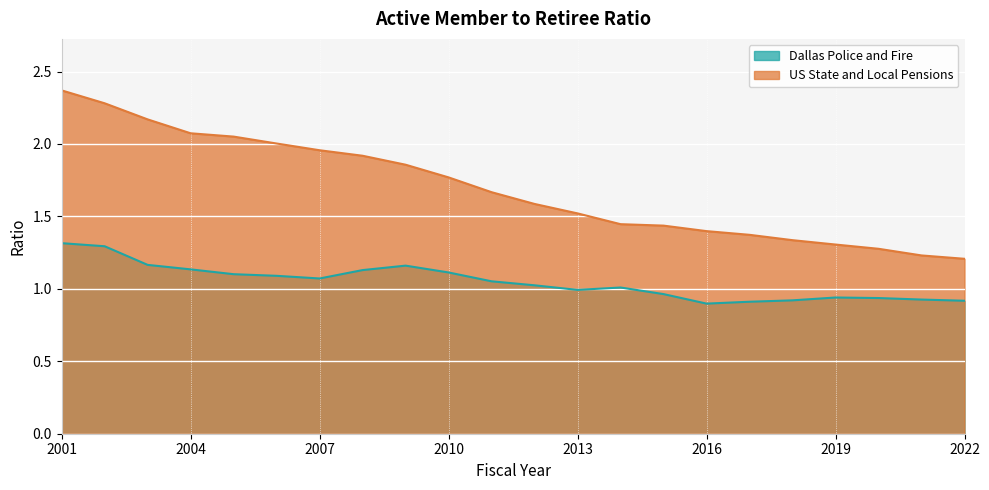

How many data points in Dallas Police and Fire are less than 1?

9